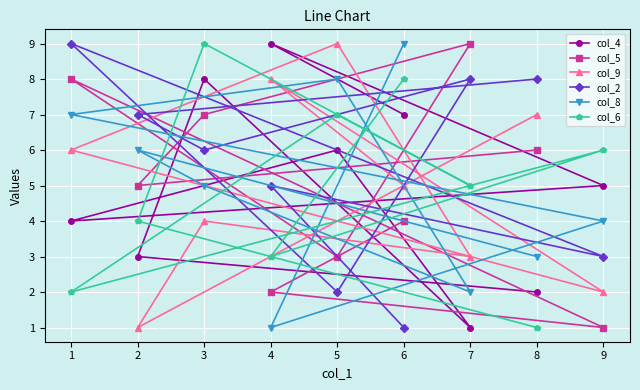

At 5, list the series in order from largest to smallest.

col_9, col_8, col_6, col_4, col_5, col_2